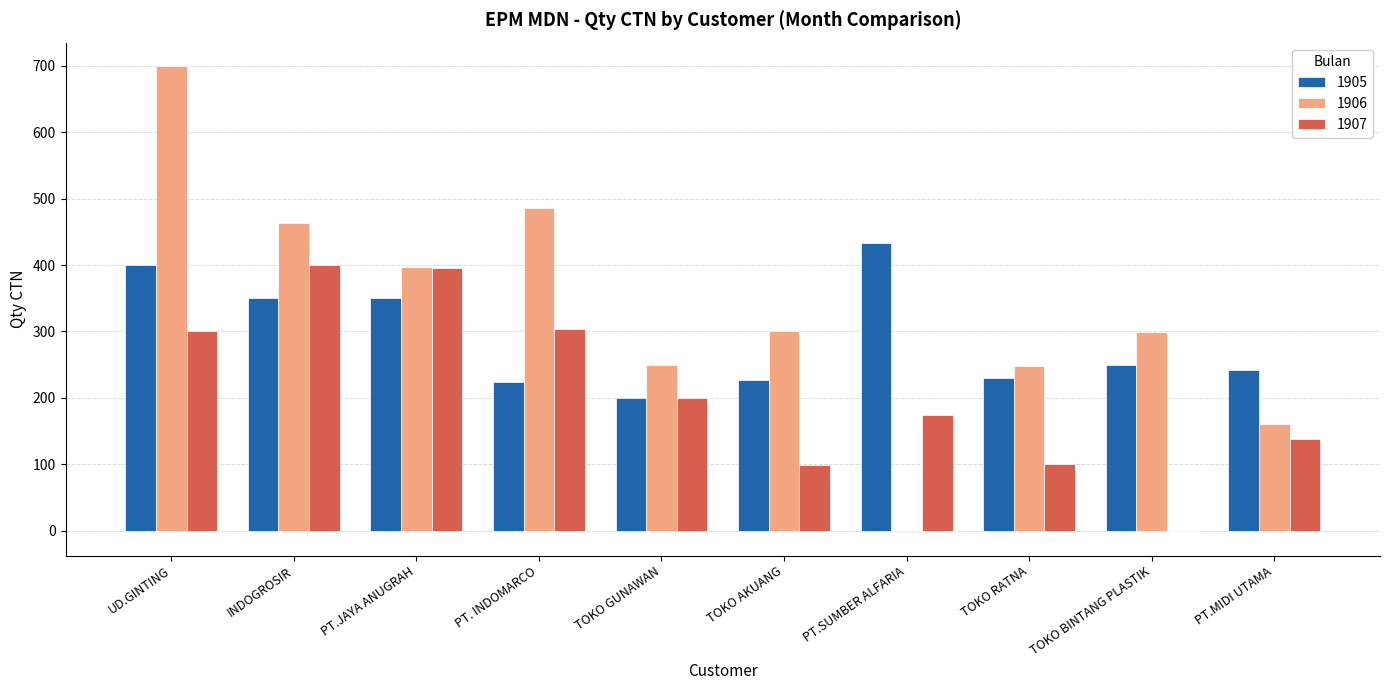

The 1906 series shows 823.2 at INDOGROSIR. True or false?

False